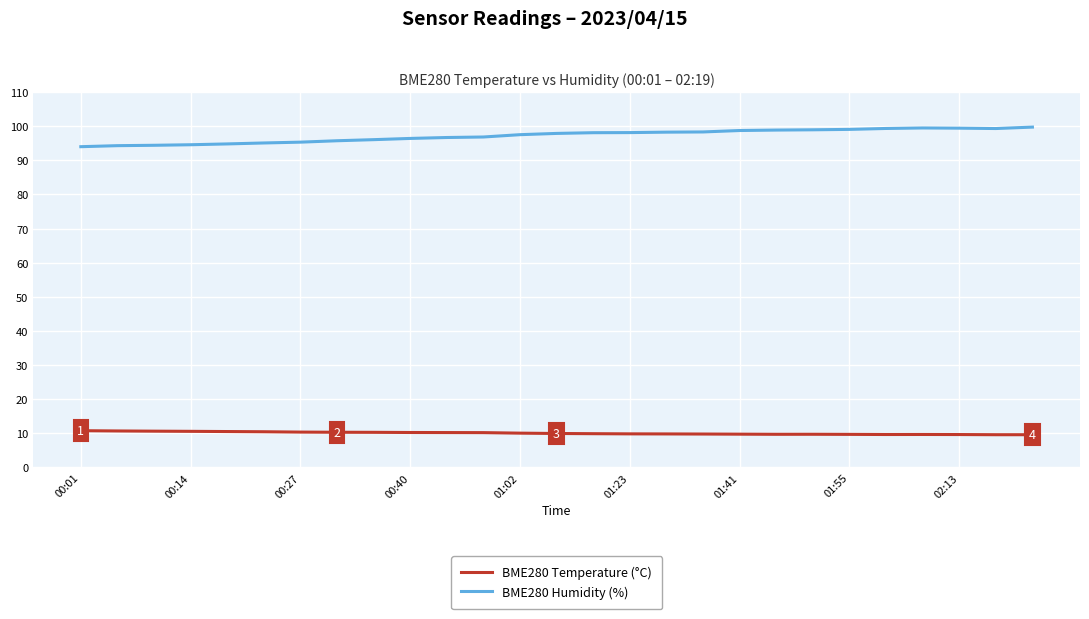

True or false: BME280 Temperature (°C) and BME280 Humidity (%) cross at least once.

False